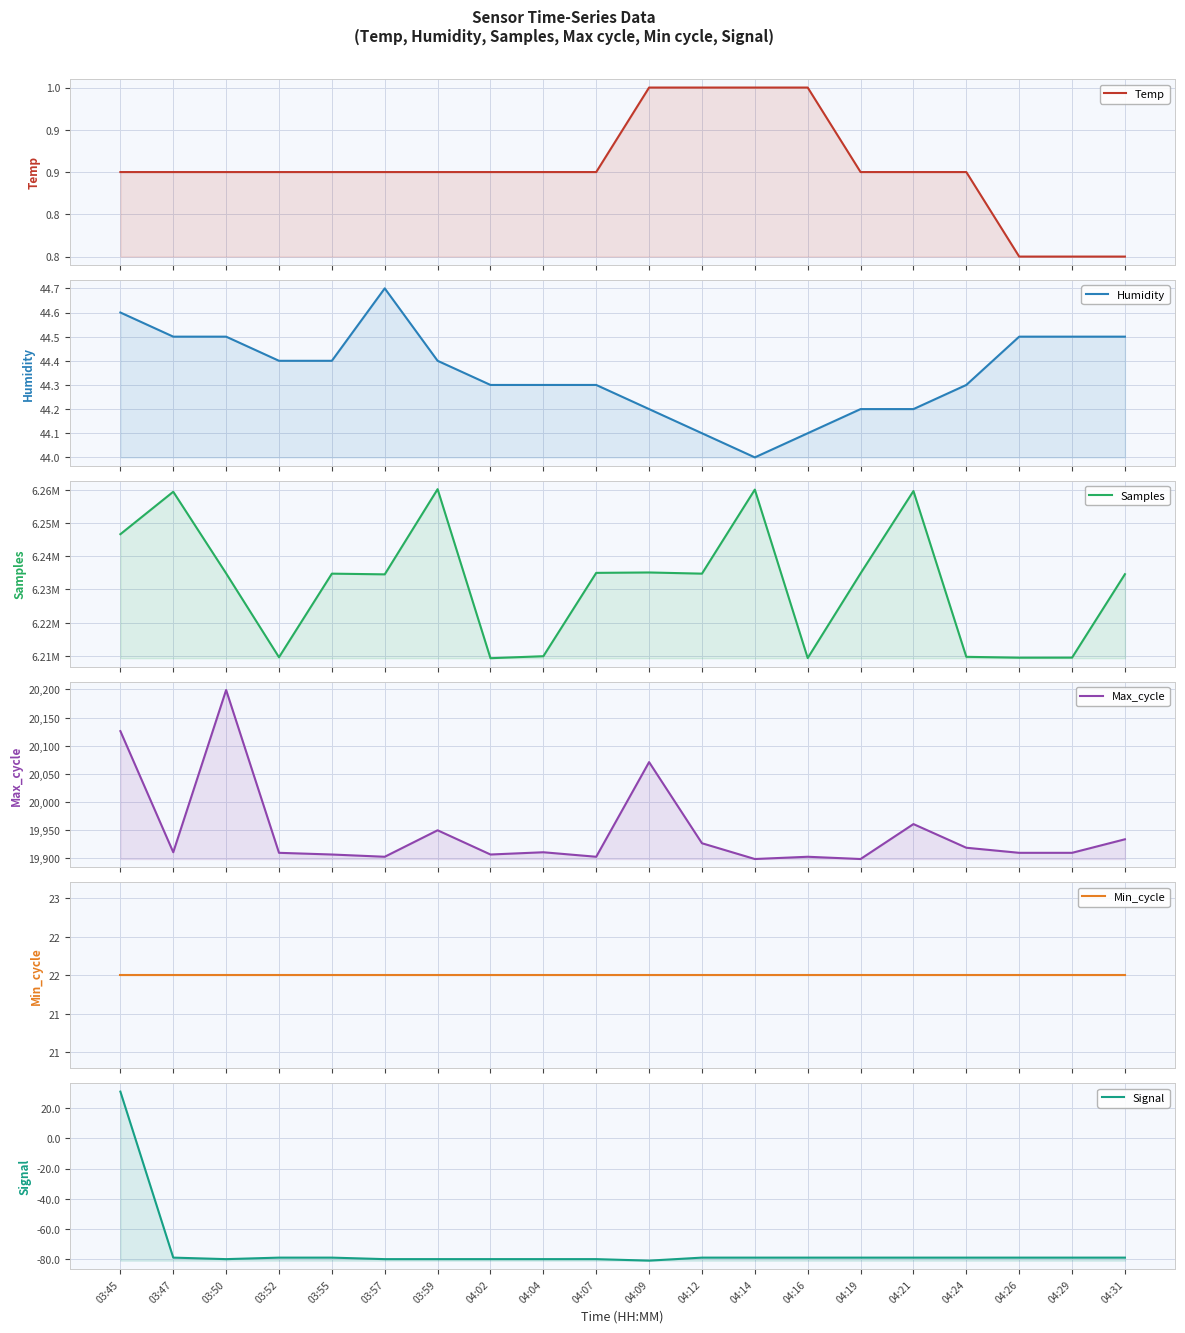

What is the label of the 6th point from the left?

03:57